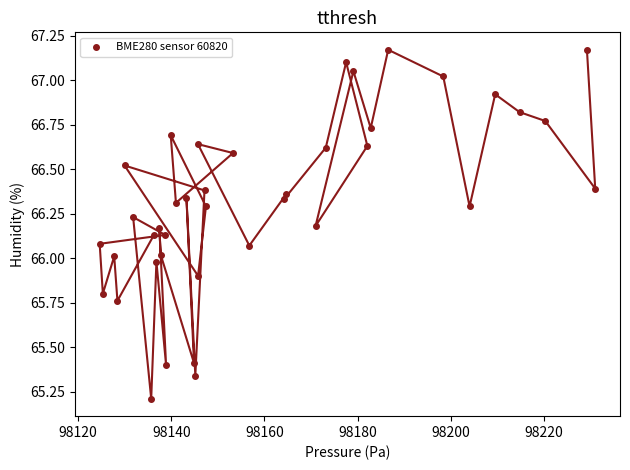

What is the range of X values (max minus min)?

106.4